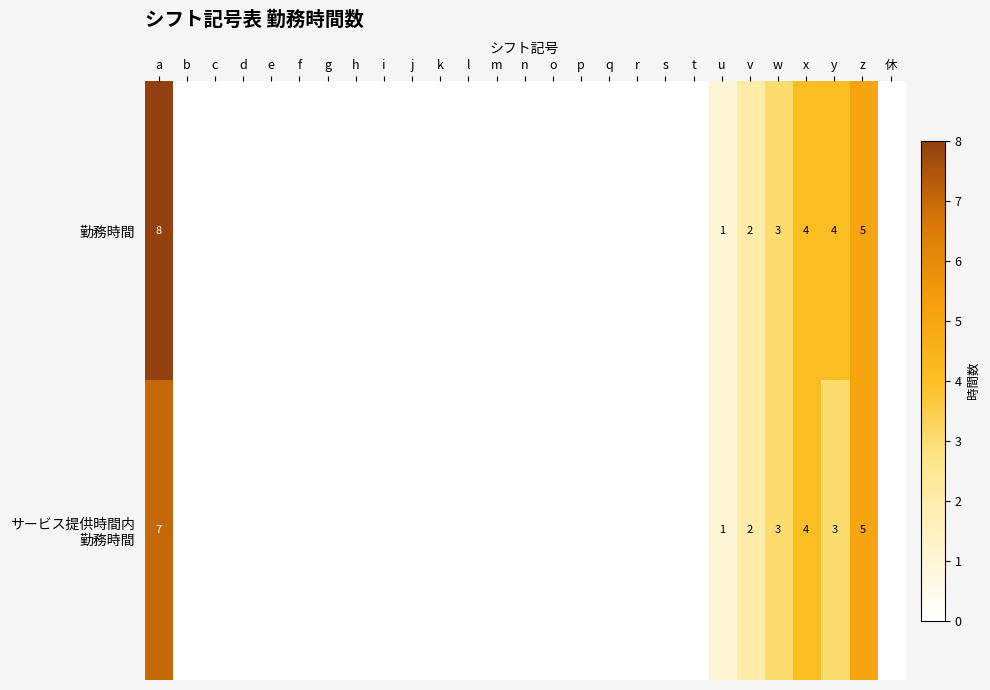

Between c and k, which is larger?

c